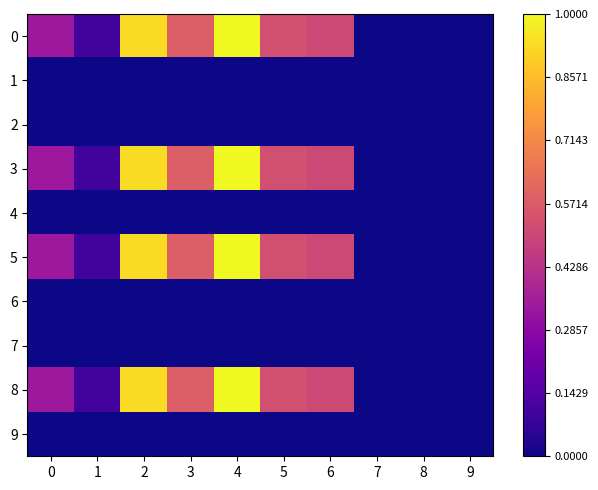

Which label corresponds to the largest value in the chart?

4